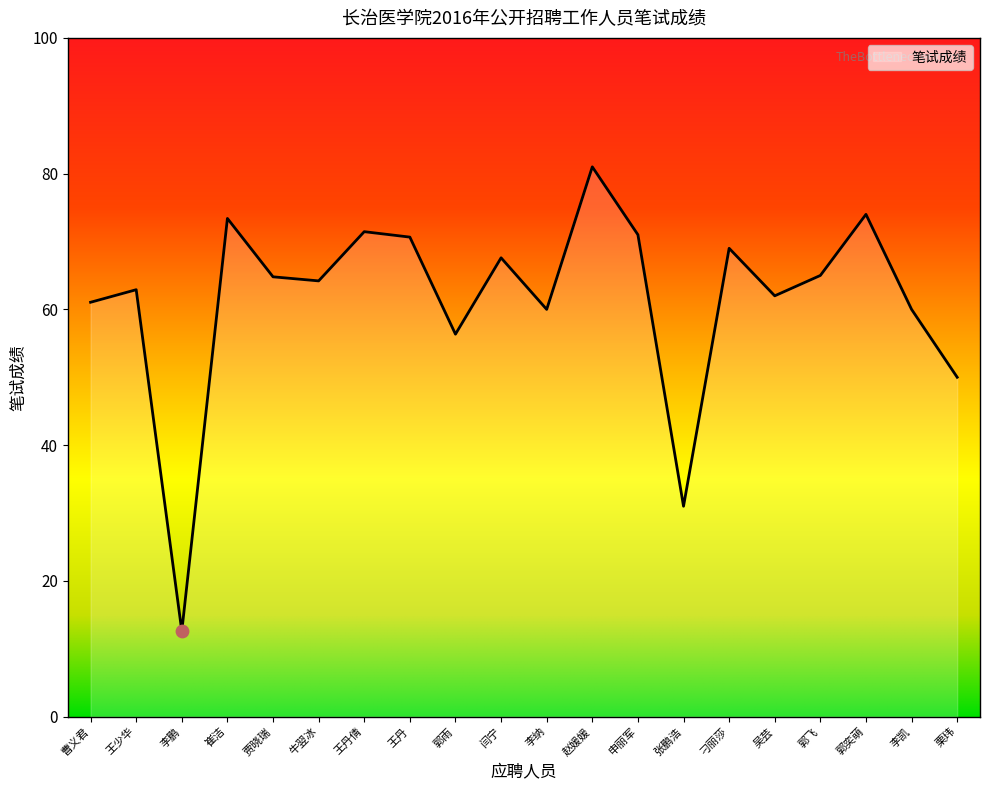

What is the change in value from 牛翌冰 to 栗玮?

-14.2